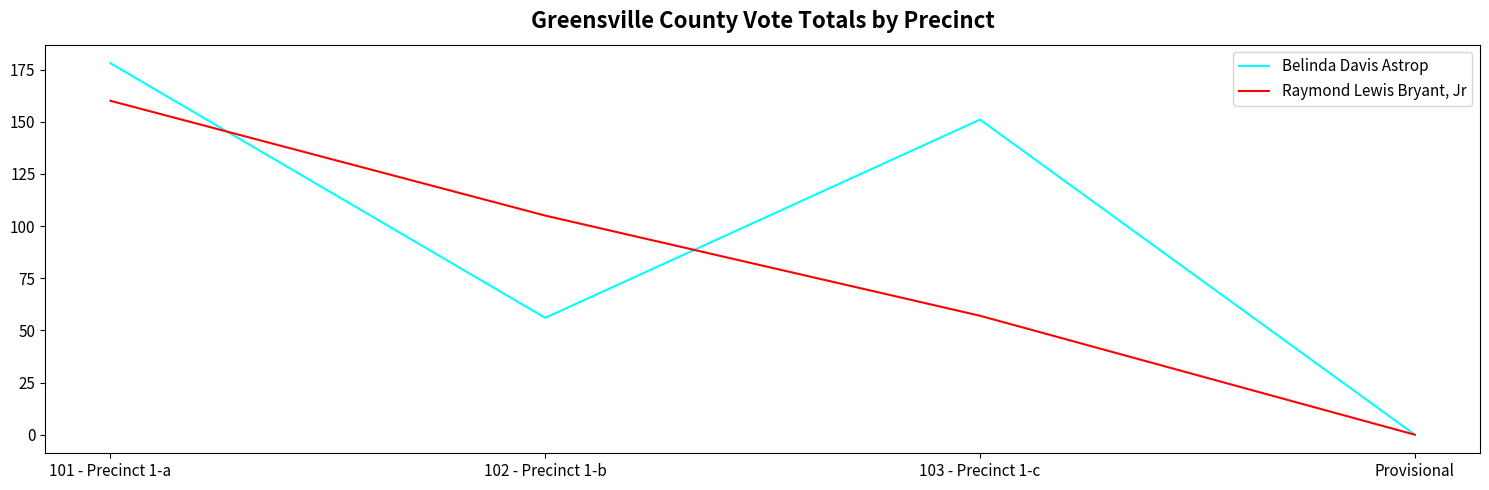

What is the greatest value displayed?

178